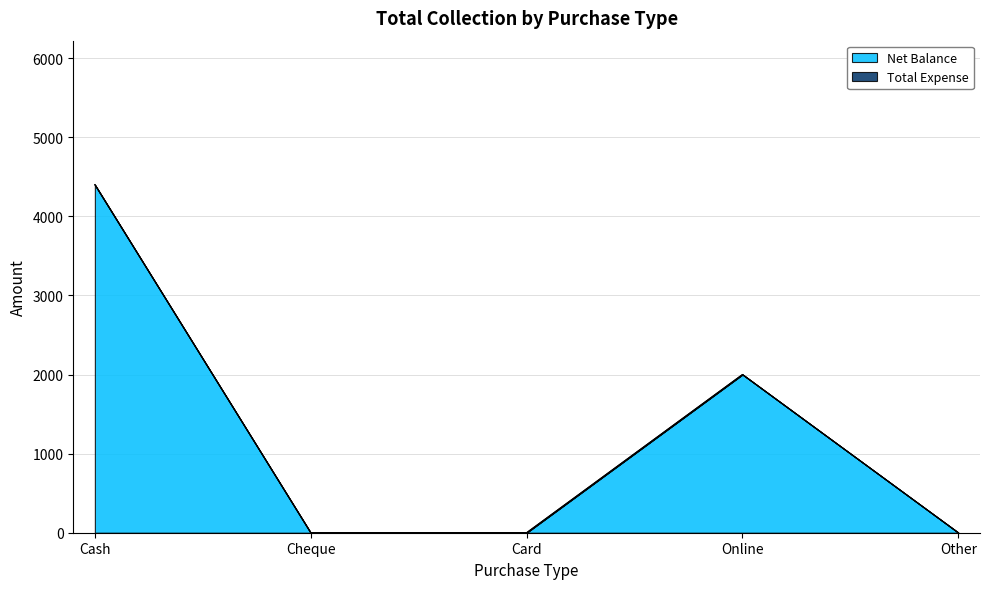

Reading left to right, transcribe all the data shown in this chart.

Cash=4400	Cheque=0	Card=0	Online=2000	Other=0